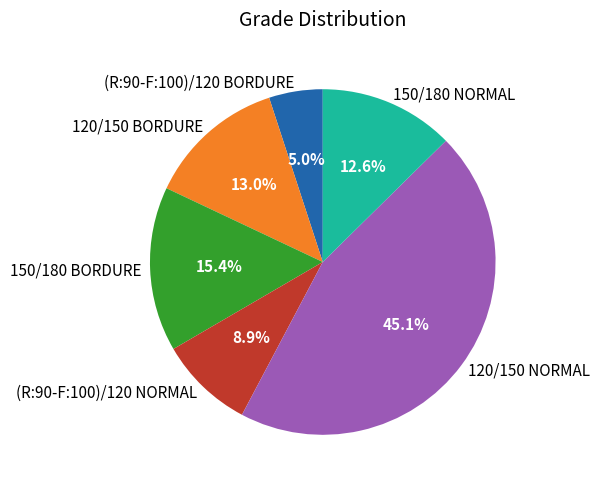

Which has a higher value, 150/180 NORMAL or 150/180 BORDURE?

150/180 BORDURE